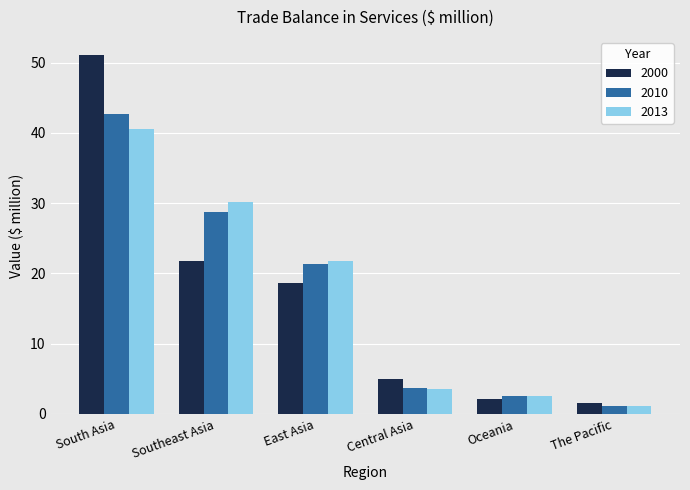

What position from the right is Oceania?

2